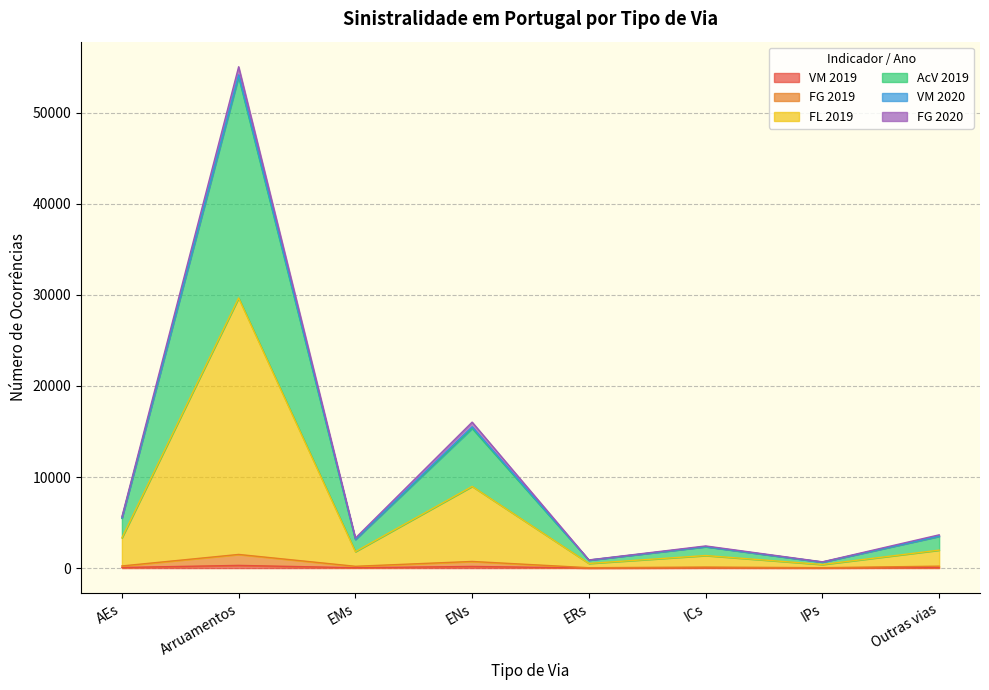

What is the difference between the highest and lowest values at ENs?

15162